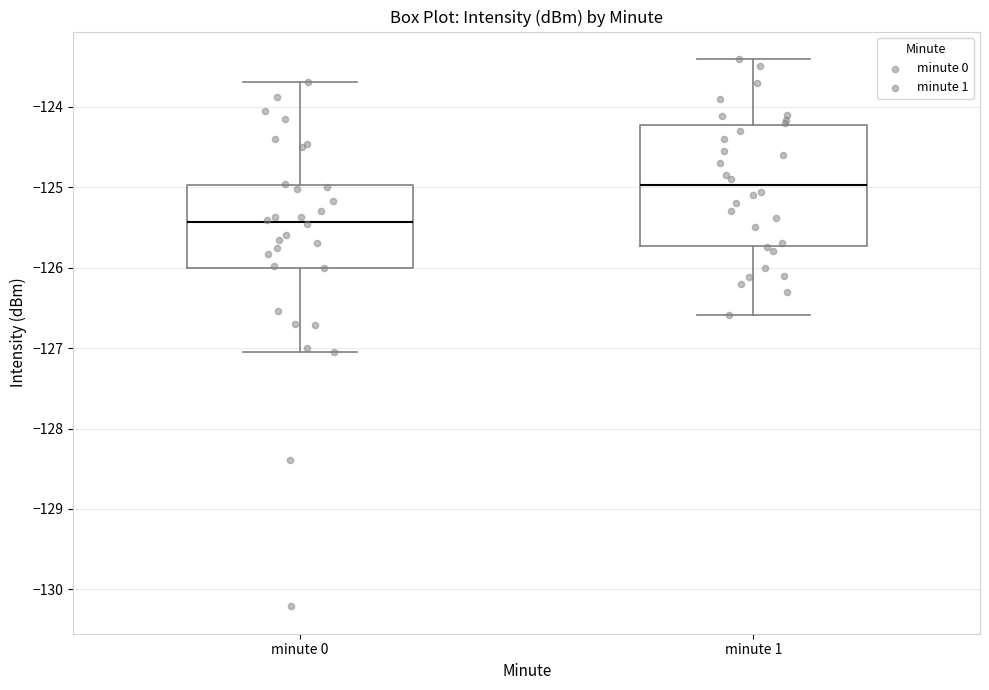

Comparing the boxes themselves (not the whiskers), which one is the tallest?

minute 1